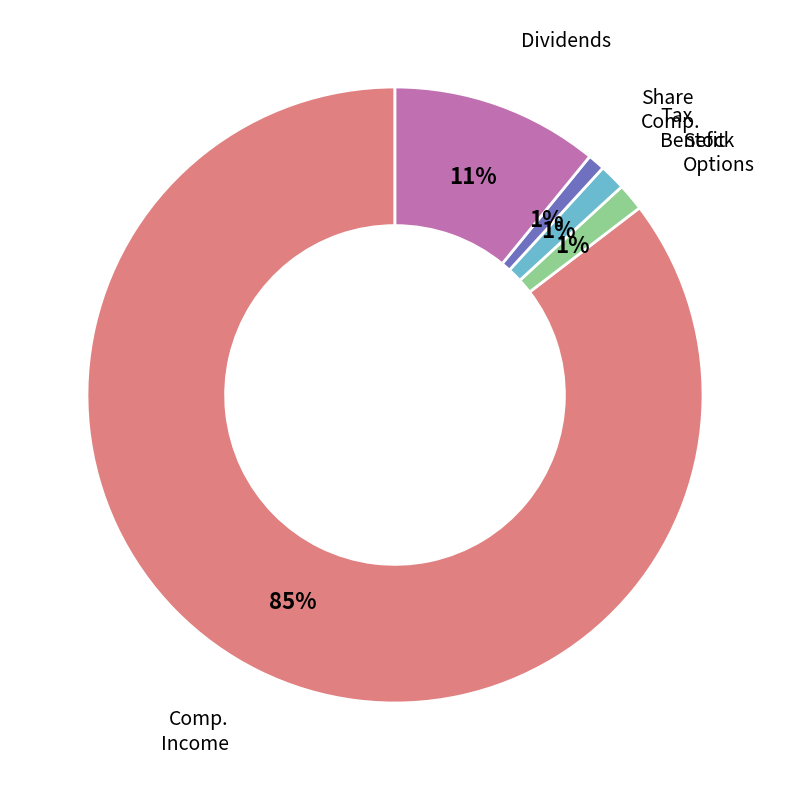

Does any single category account for the majority?

Yes